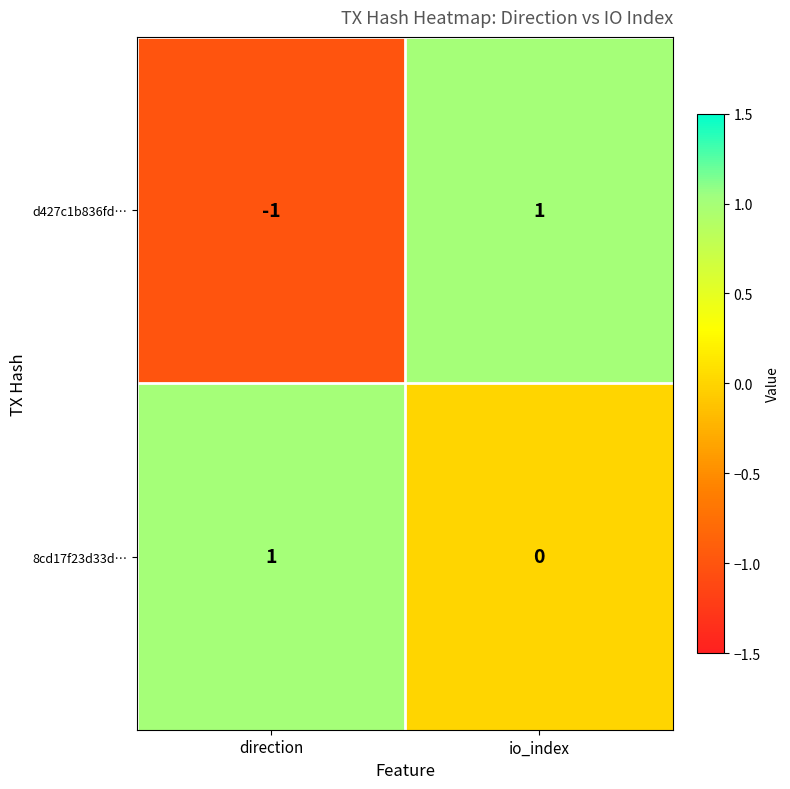

Where is 8cd17f23d33d… nearest to the value 0?

io_index